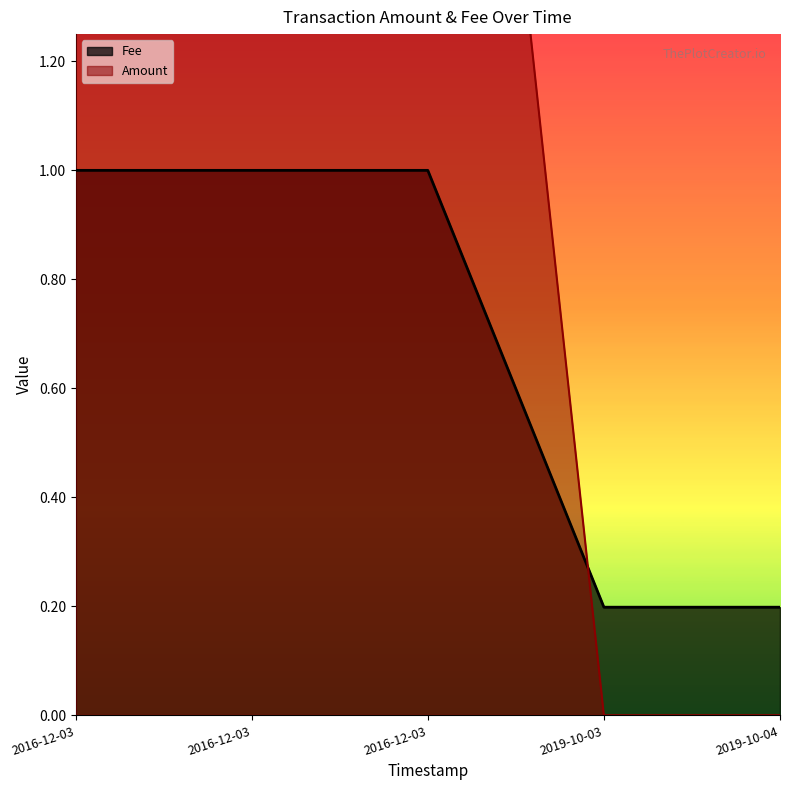

What is the difference between the second highest and second lowest values?

5.0